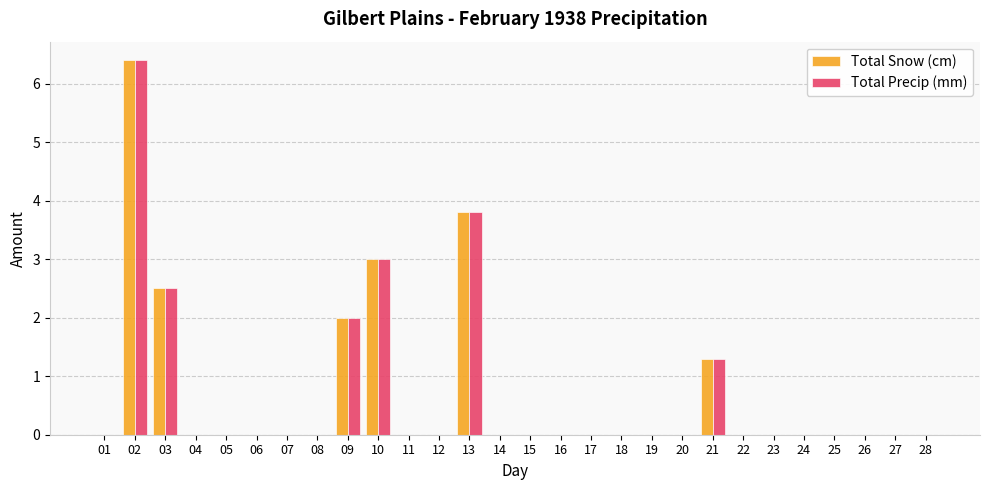

How many groups of bars are there?

28